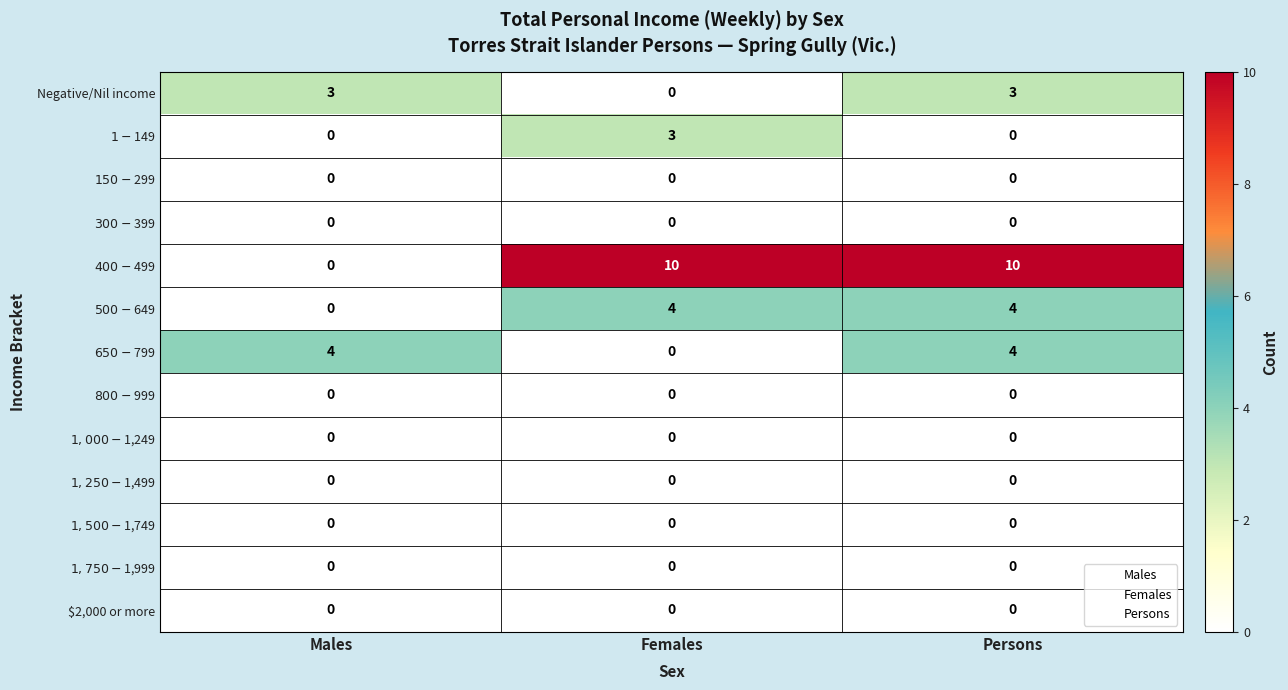

What is the total value across all series at Males?

7